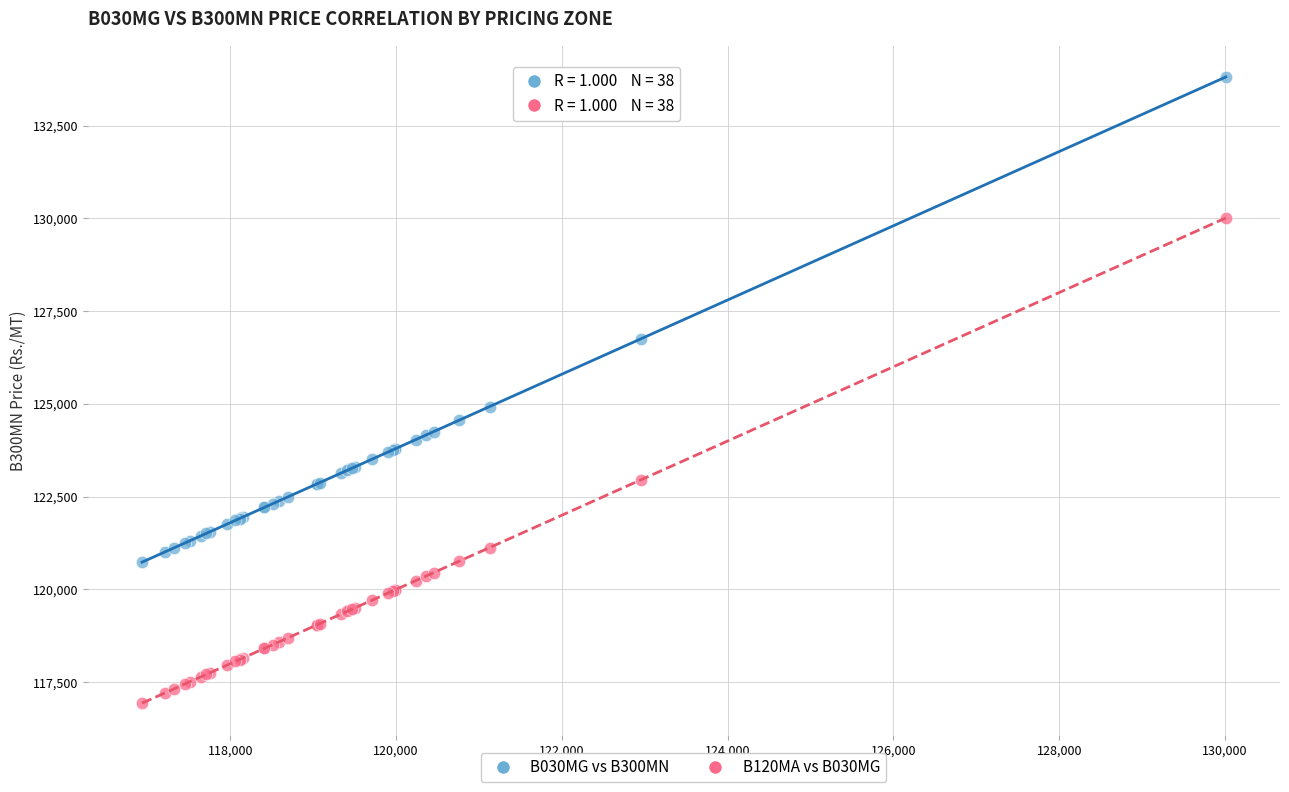

Across all series, what Y value is closest to 125371?

124928